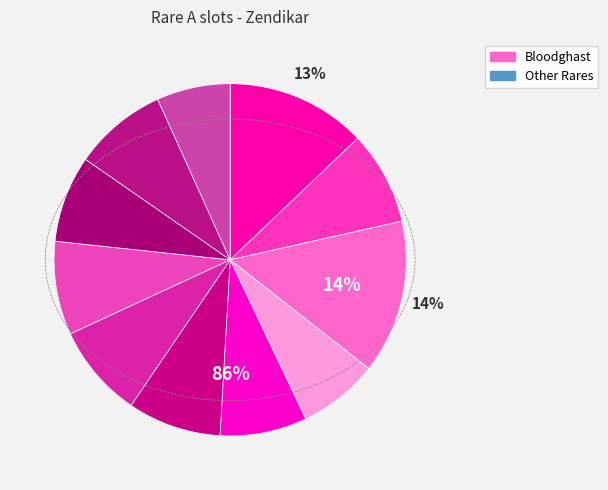

To the nearest percent, what is the average slice percentage?

9%